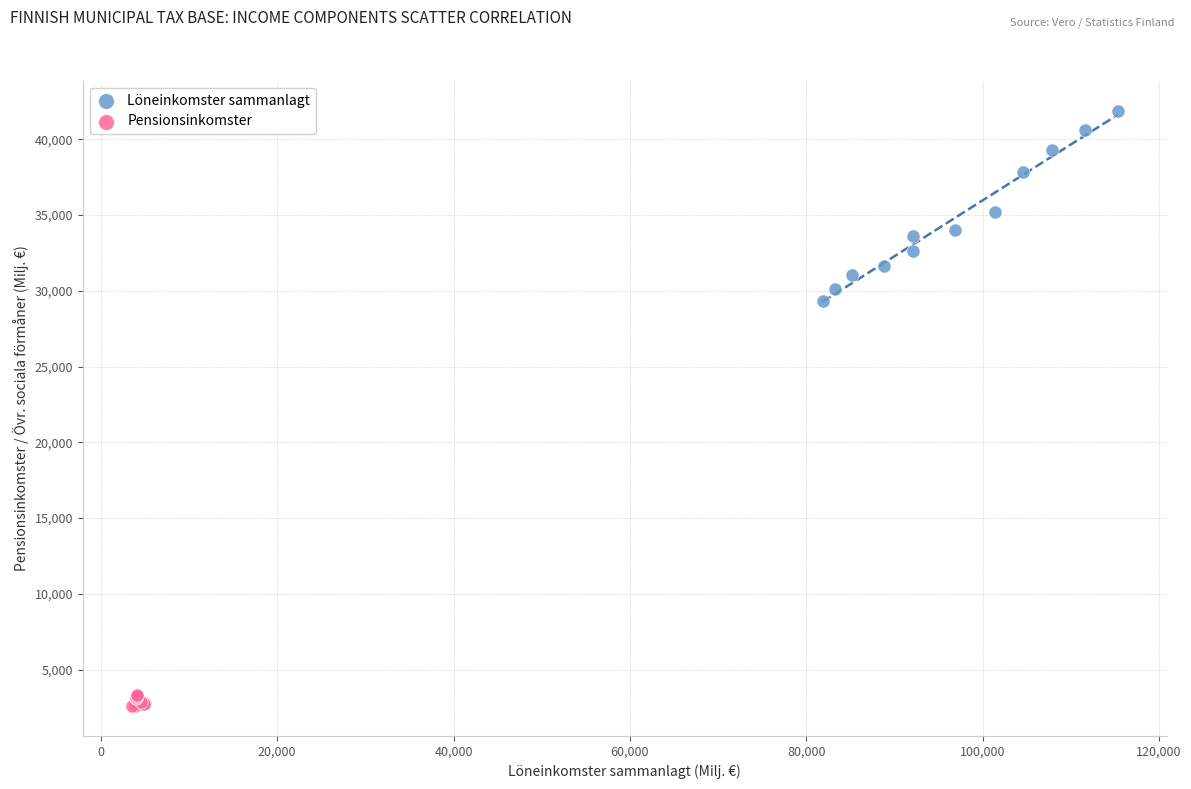

Which series reaches the minimum Y coordinate?

Pensionsinkomster